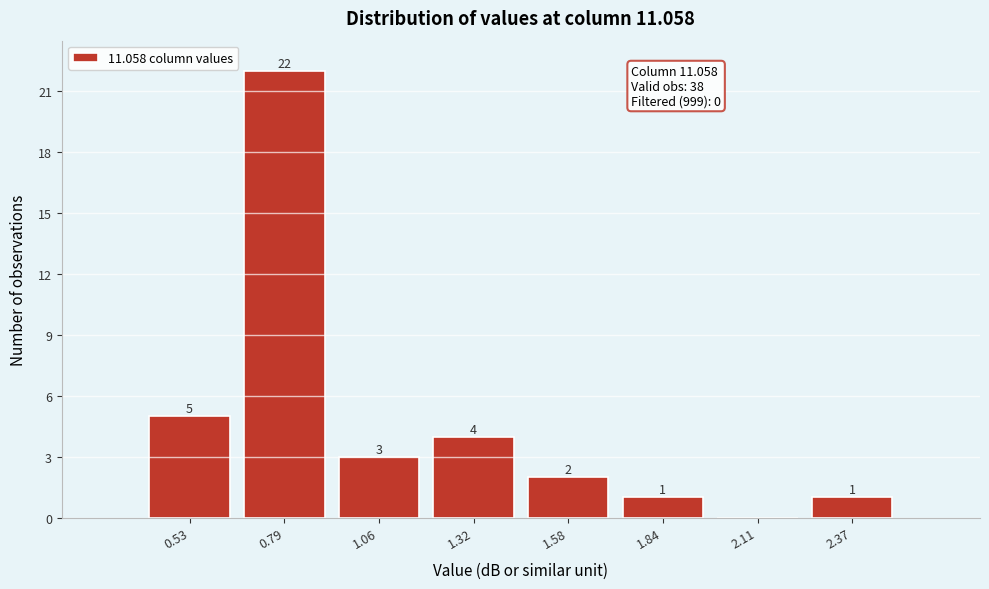

Over which range of the x-axis is the bar tallest?

0.65 to 0.95